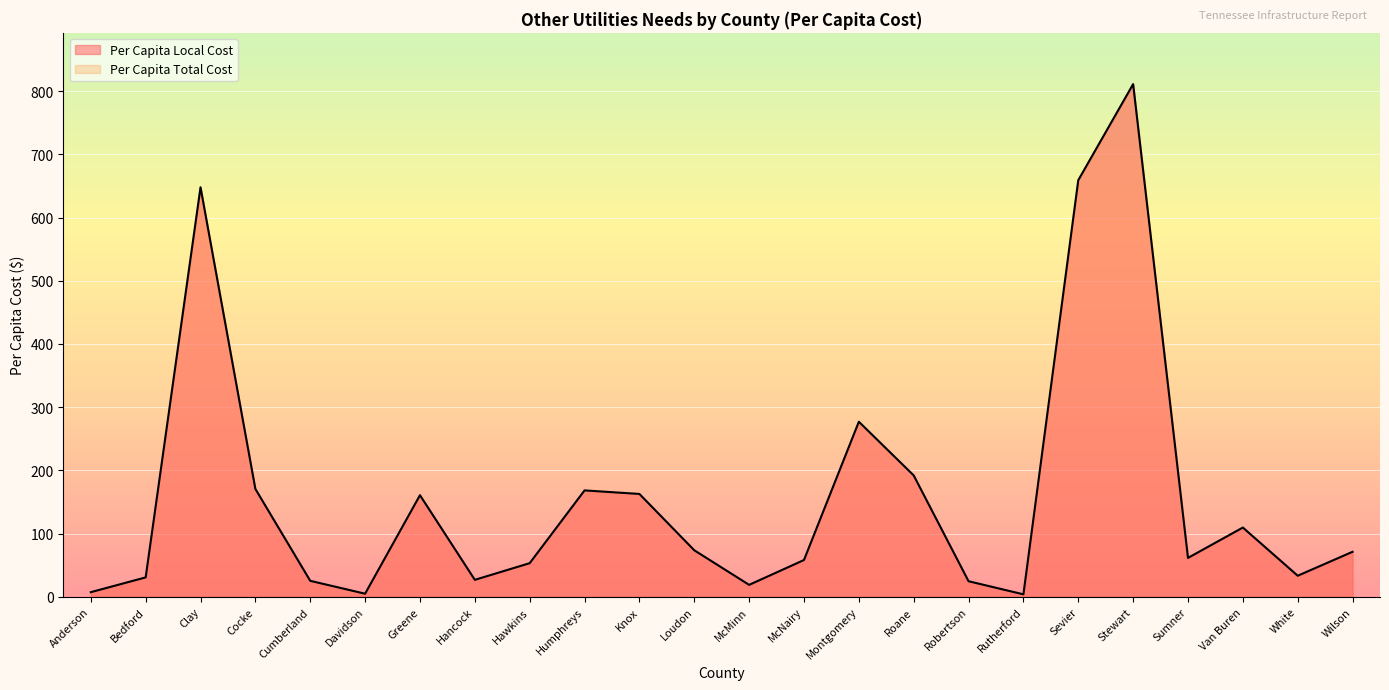

Which category has the highest value across all series?

Stewart